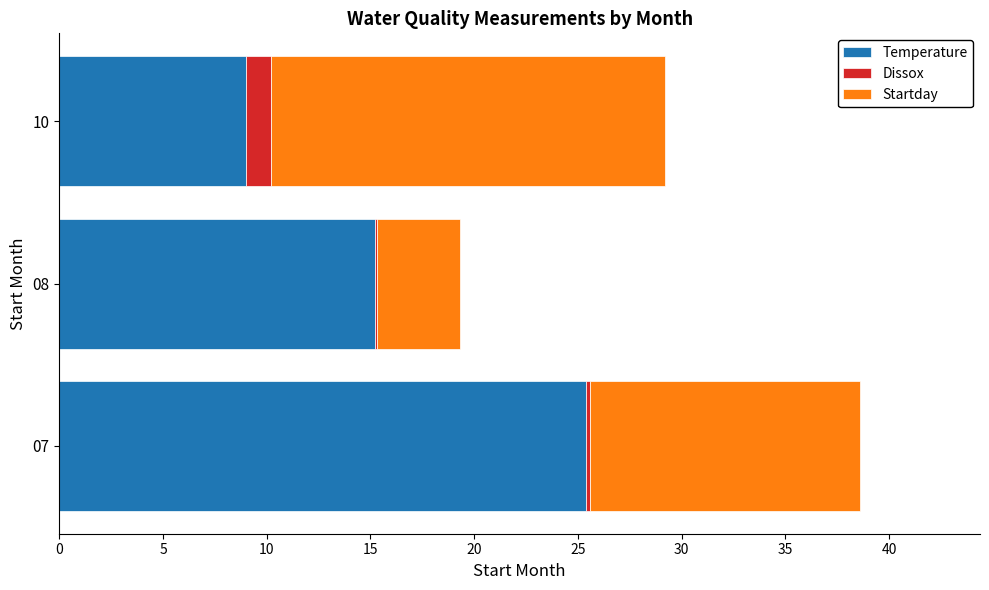

At which category is the sum across all series the highest?

07